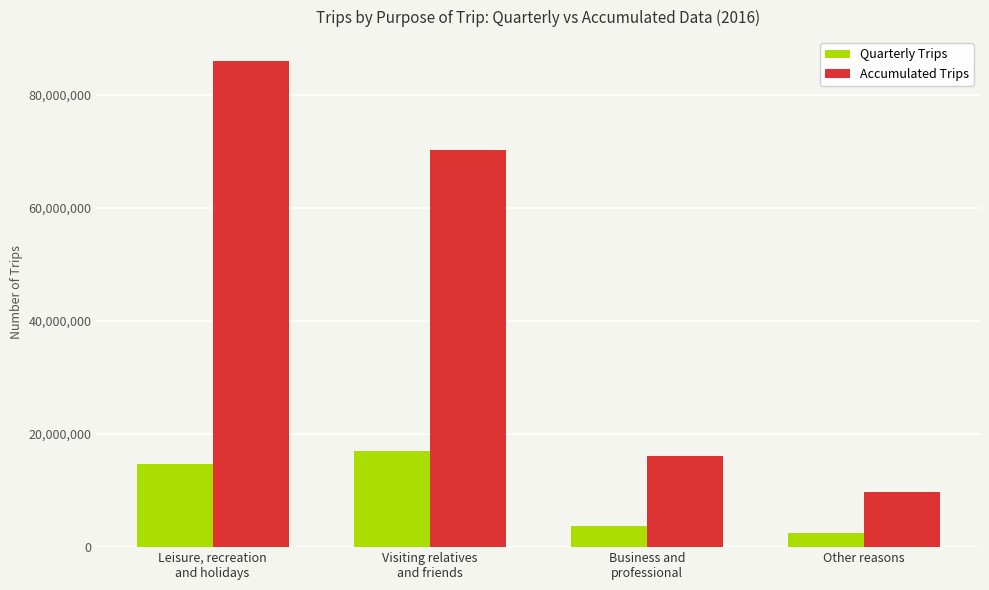

What is the difference between the Accumulated Trips values at Business and
professional and Other reasons?

6366974